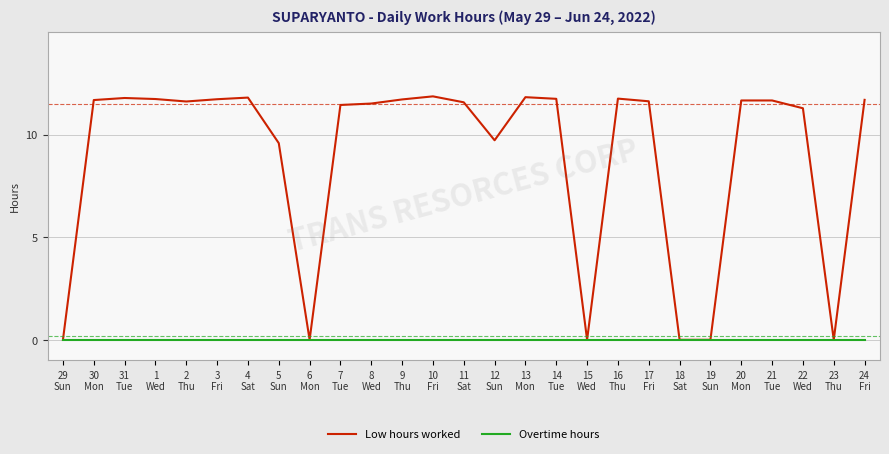

What is the difference between the Low hours worked values at 5
Sun and 12
Sun?

0.1